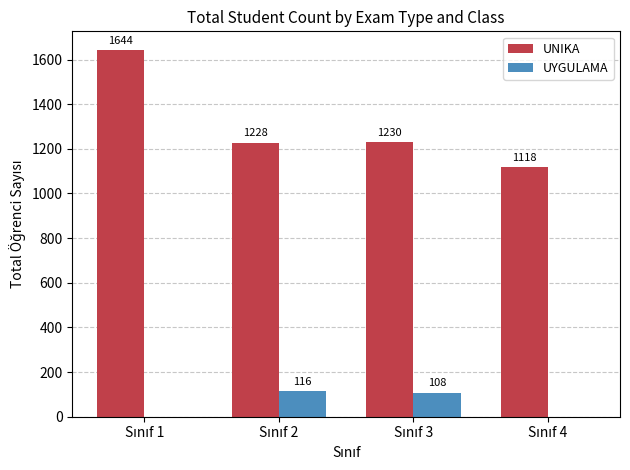

Which series has the largest range (max minus min)?

UNIKA